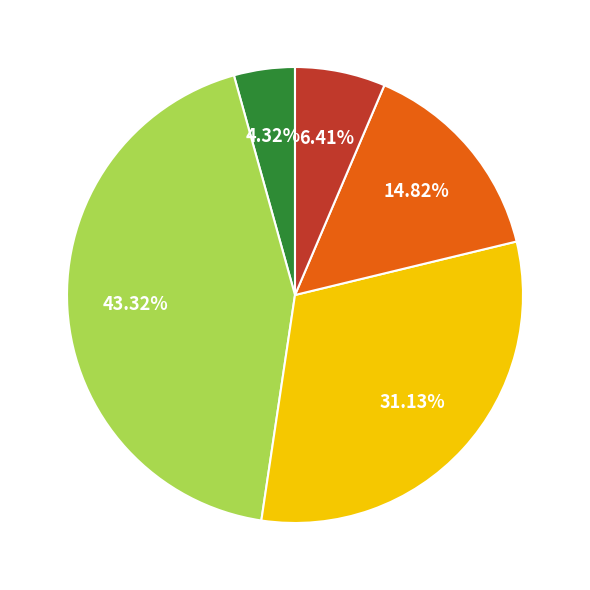

Is there any slice that represents more than half of the pie?

No